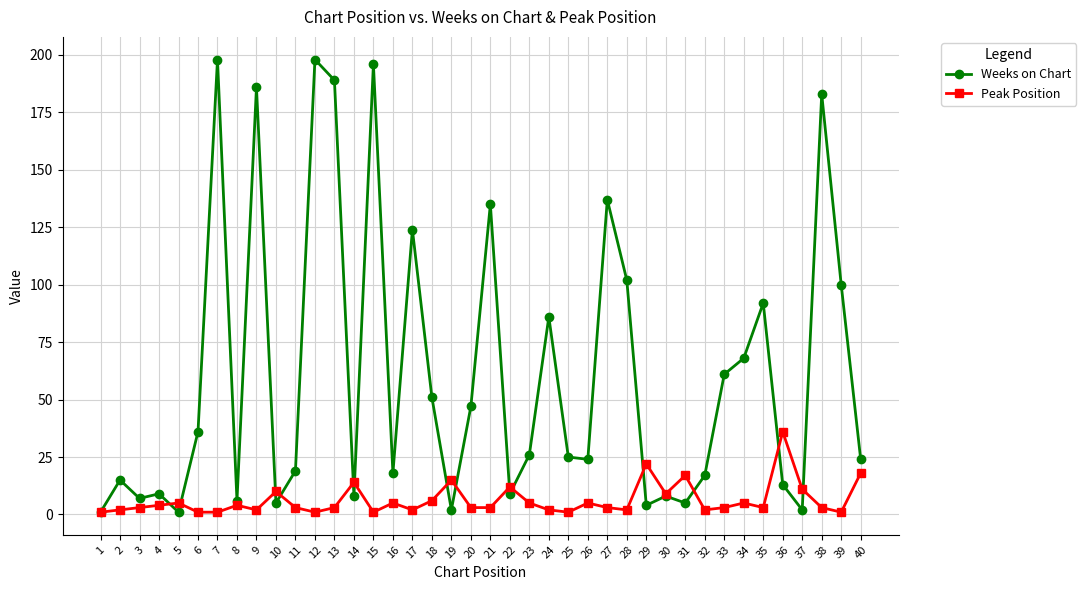

The value of Weeks on Chart at 31 is 5. True or false?

True